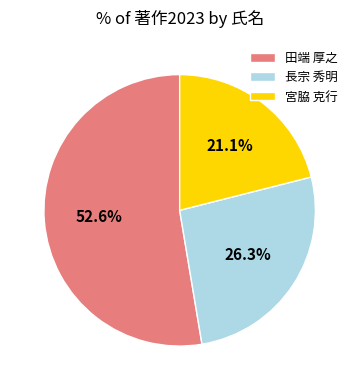

True or false: 田端 厚之 accounts for 53% of the total.

True